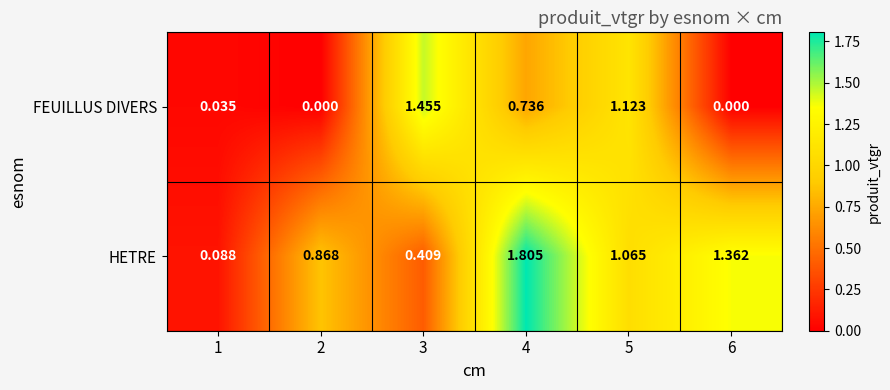

Which series has the largest total across all categories?

HETRE